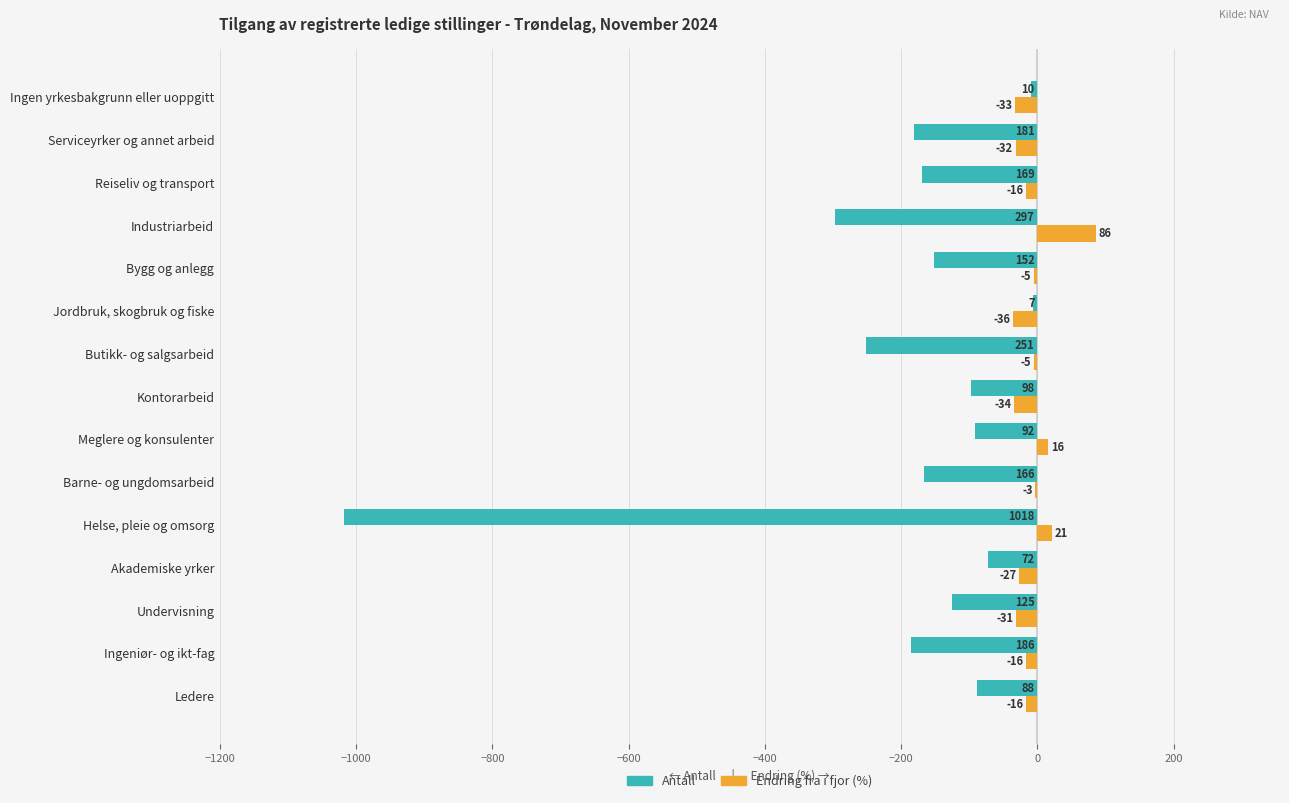

At which label is Antall closest to -512?

Industriarbeid